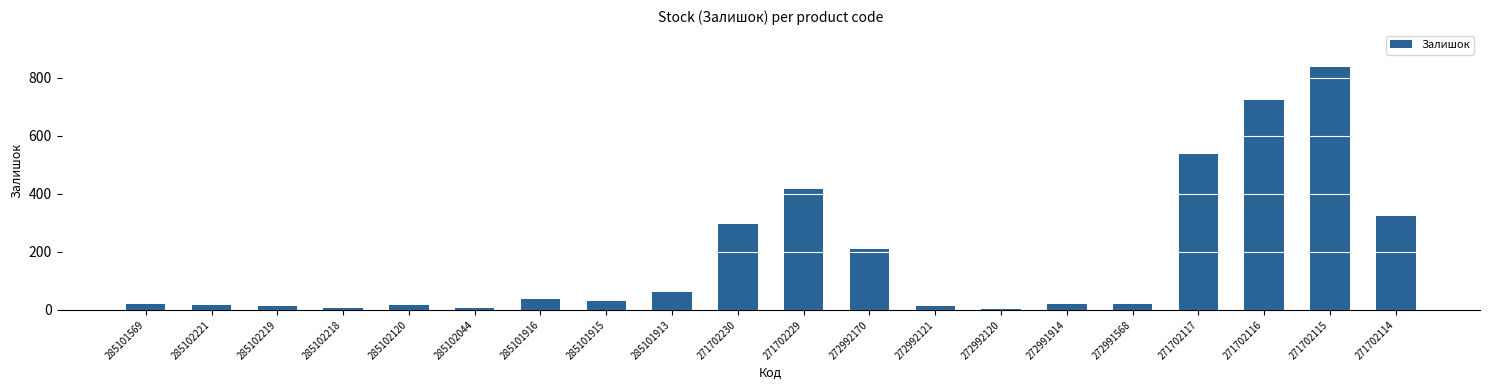

What is the difference between the values at 272992170 and 285101915?

181